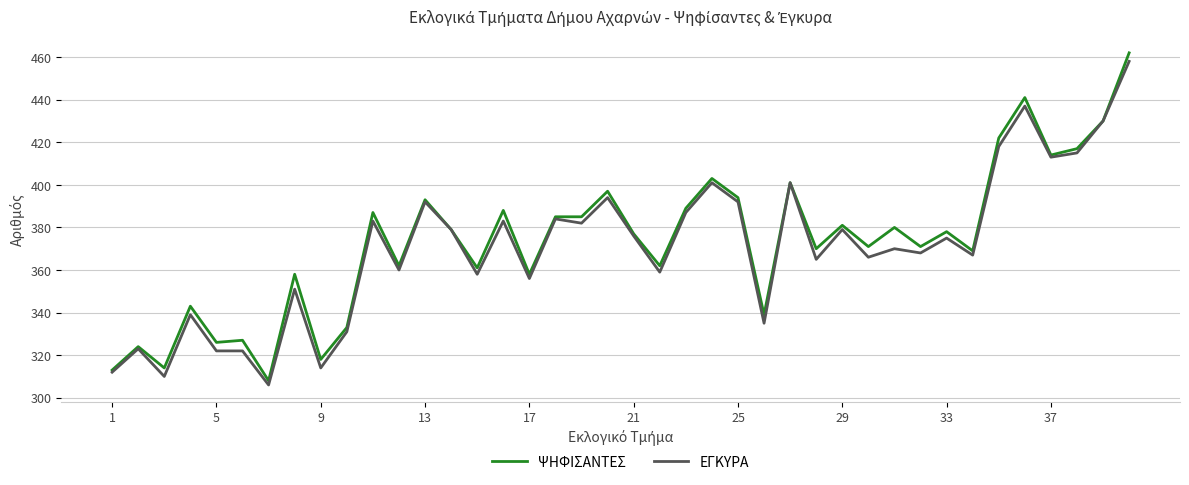

What is the highest value of the ΨΗΦΙΣΑΝΤΕΣ series?

462